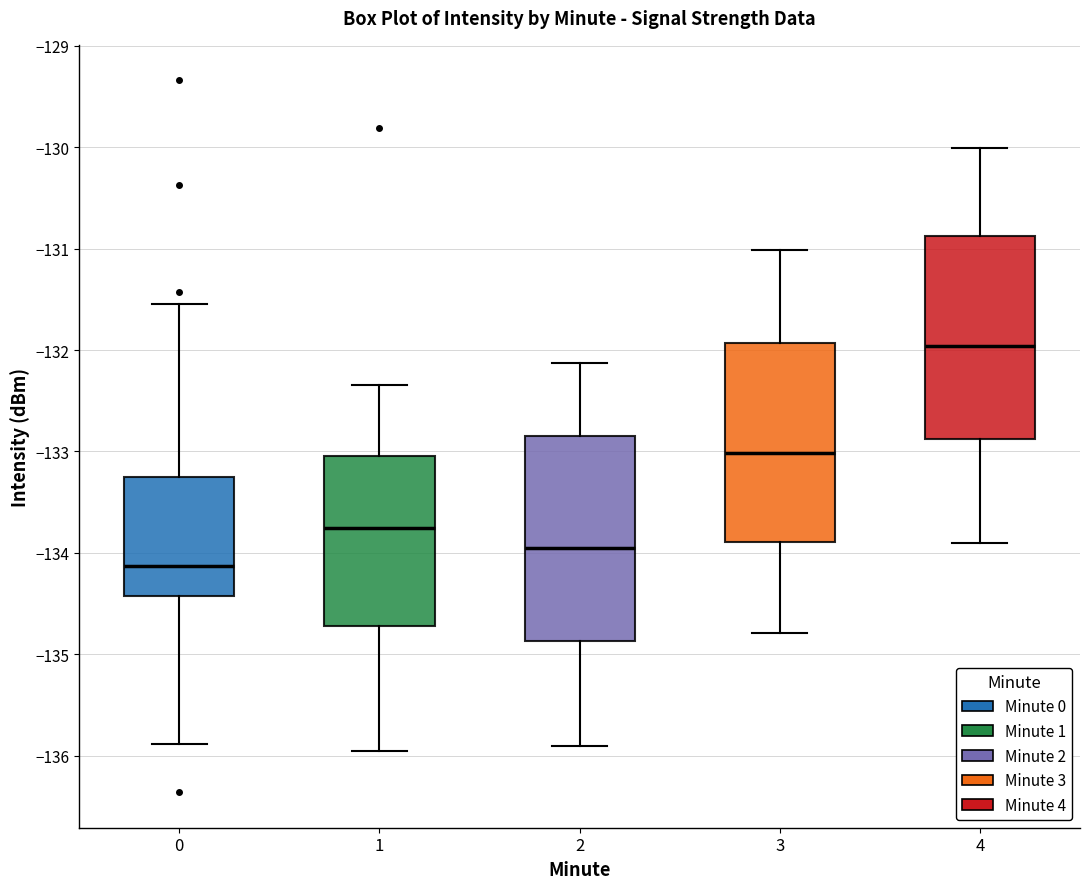

Reading left to right, read every box against the y-axis: the position of its median line, the range the box covers, and the ends of its whiskers. The values are not printed on the chart, so give them approximately, as read against the axis.

0: median -134.1, box -134.4 to -133.2, whiskers -135.9 to -131.5
1: median -133.8, box -134.7 to -133.0, whiskers -136.0 to -132.3
2: median -134.0, box -134.9 to -132.8, whiskers -135.9 to -132.1
3: median -133.0, box -133.9 to -131.9, whiskers -134.8 to -131.0
4: median -132.0, box -132.9 to -130.9, whiskers -133.9 to -130.0